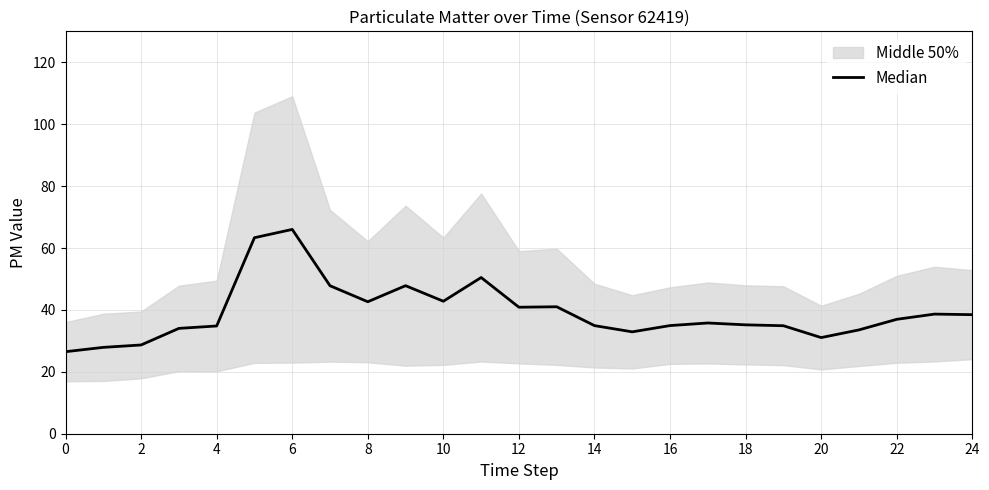

What is the sum of all values?

982.0